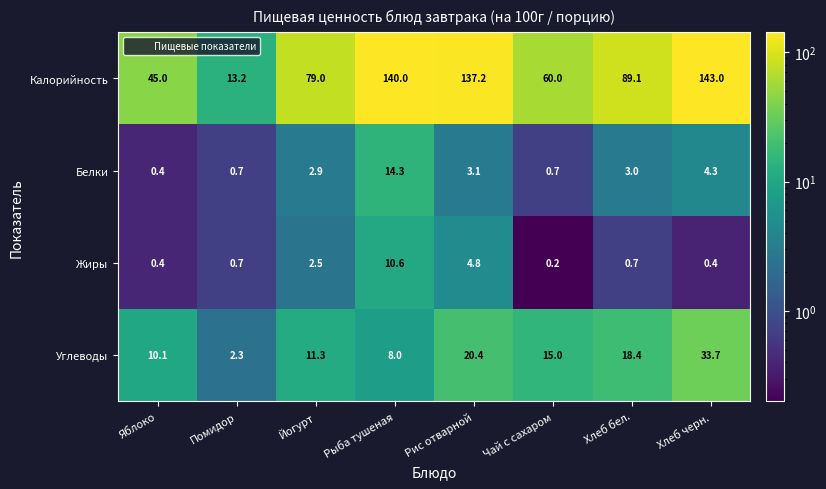

At which label is Белки closest to 7?

Хлеб черн.